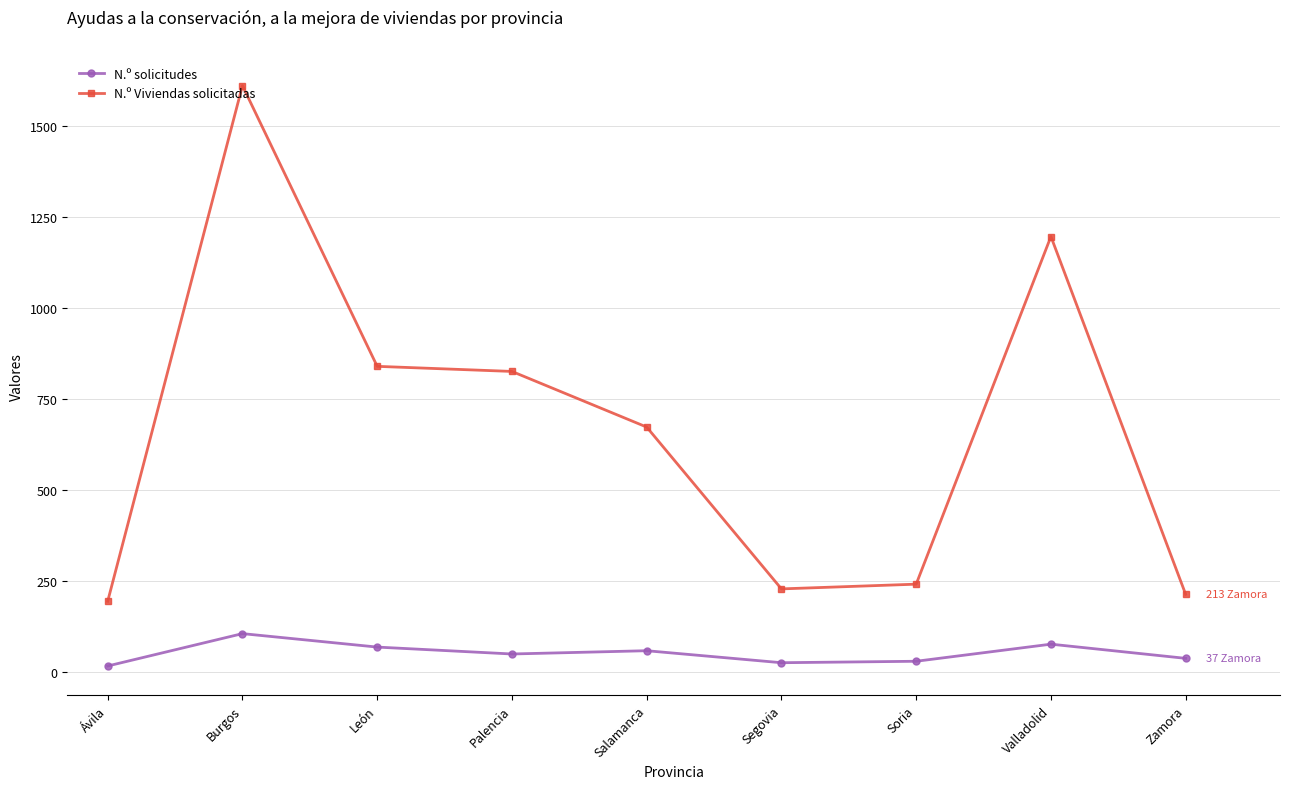

At which label does N.º Viviendas solicitadas first exceed 673?

Burgos